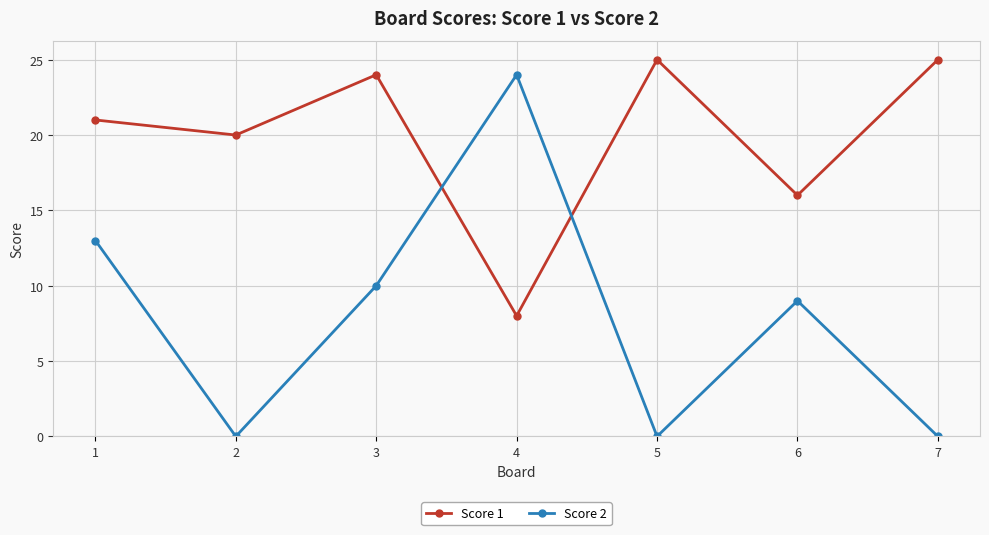

Reading left to right, extract all data points from this chart.

Score 1: 1=21	2=20	3=24	4=8	5=25	6=16	7=25
Score 2: 1=13	2=0	3=10	4=24	5=0	6=9	7=0